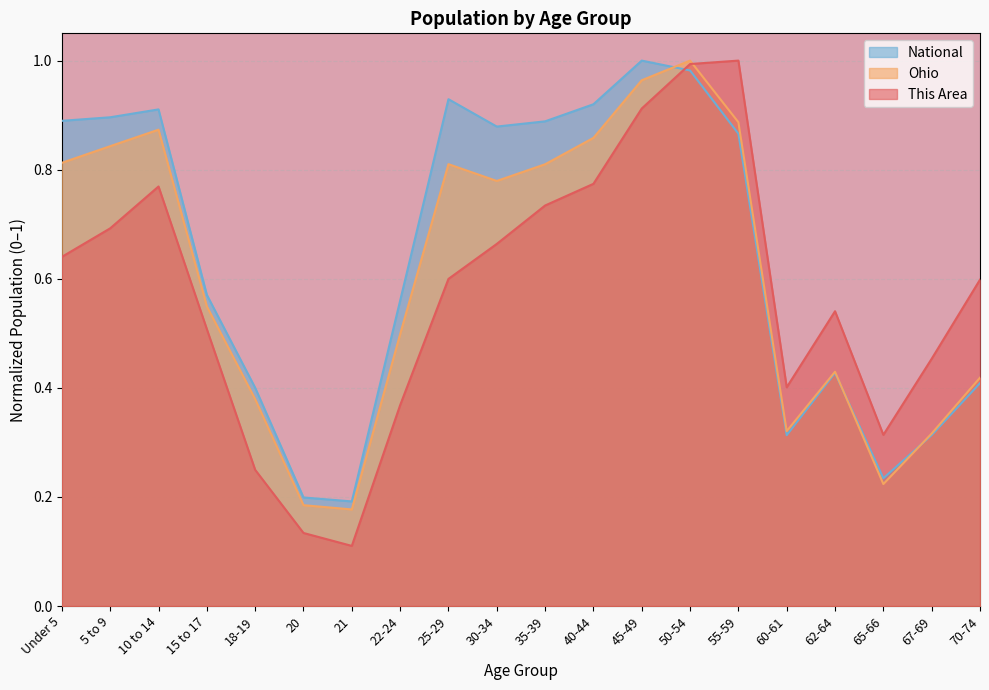

At how many categories does at least one series exceed 0?

20